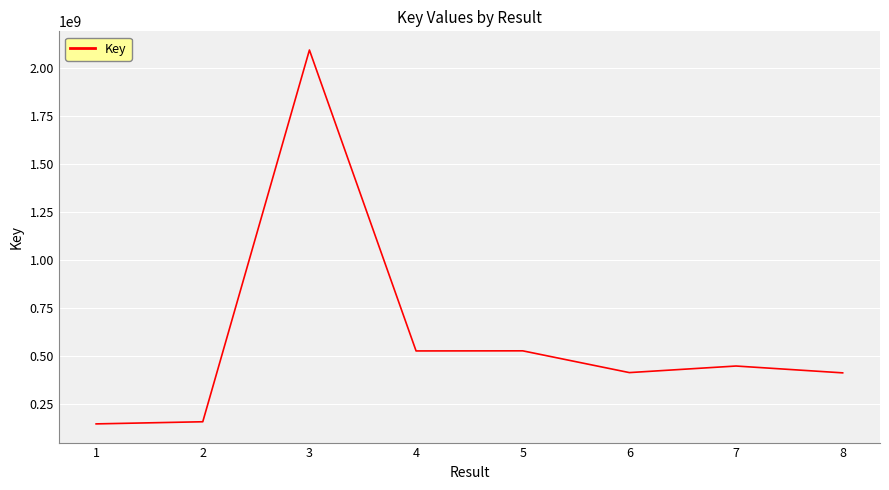

How many categories are shown in the chart?

8